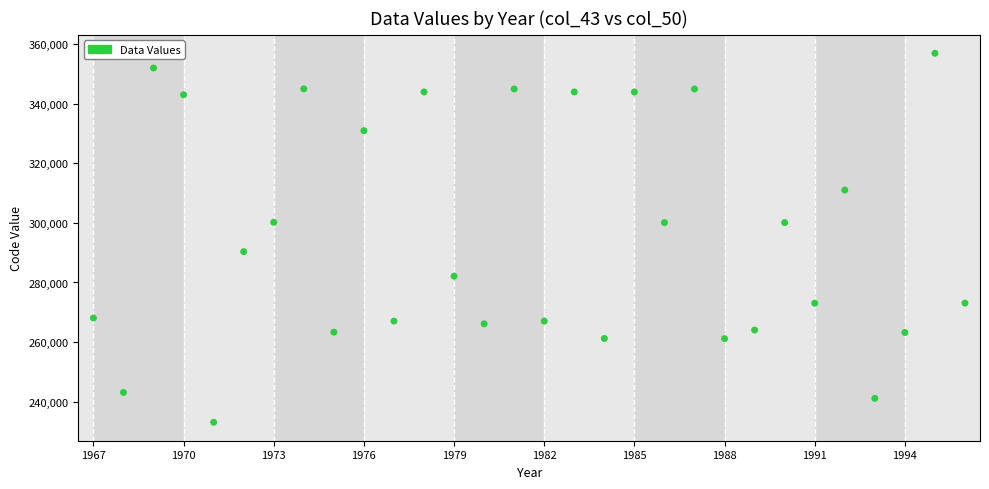

What is the range of X values (max minus min)?

29